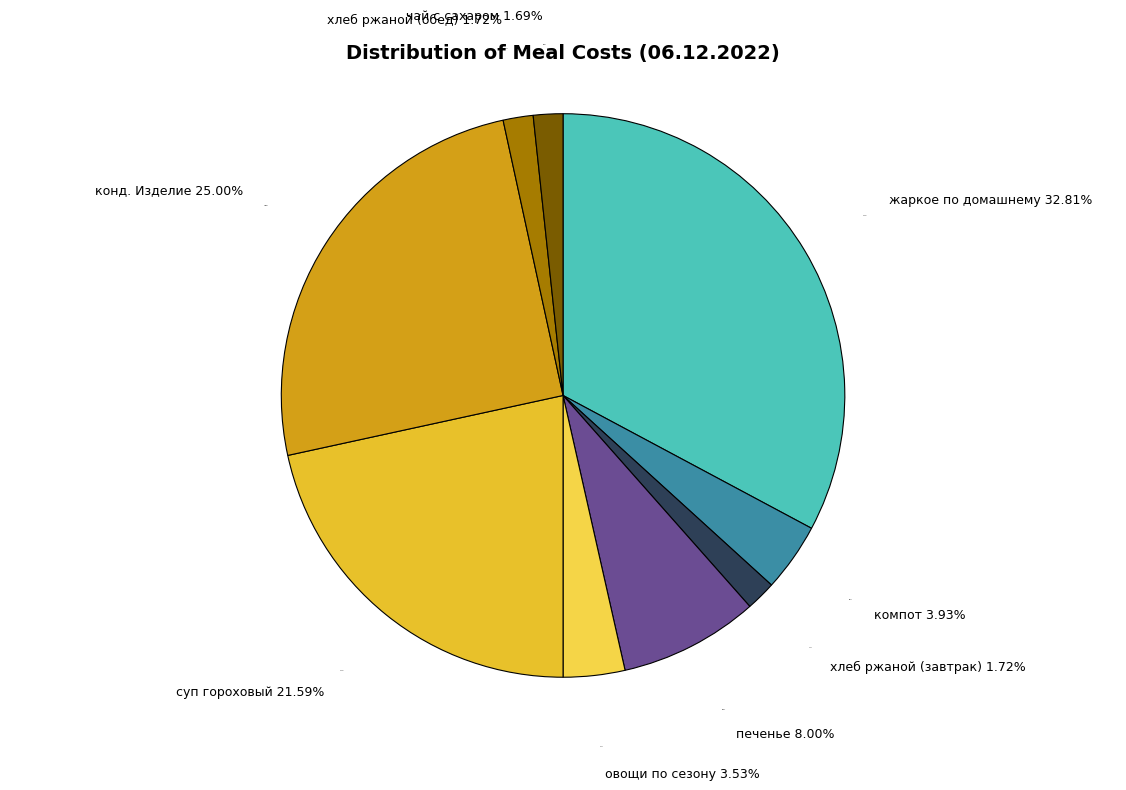

How many slices are in this pie chart?

9